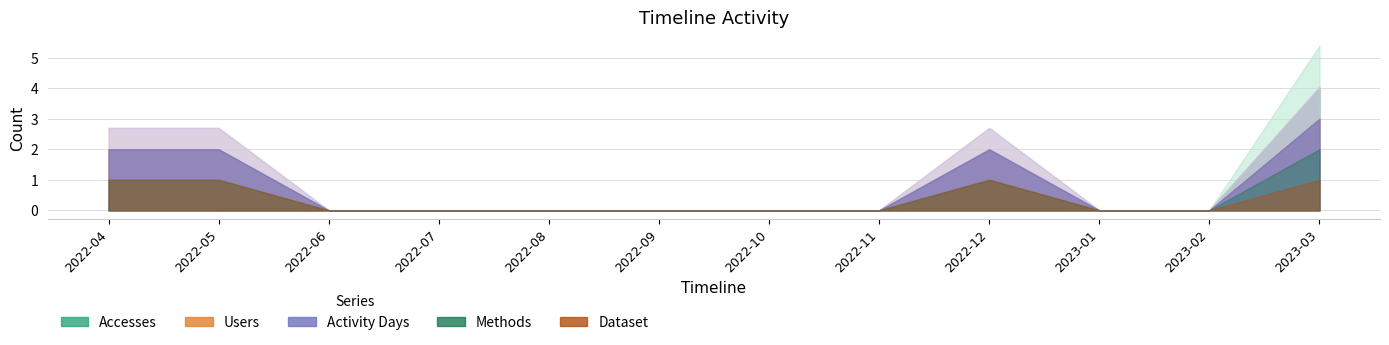

Count the number of categories in the chart.

12